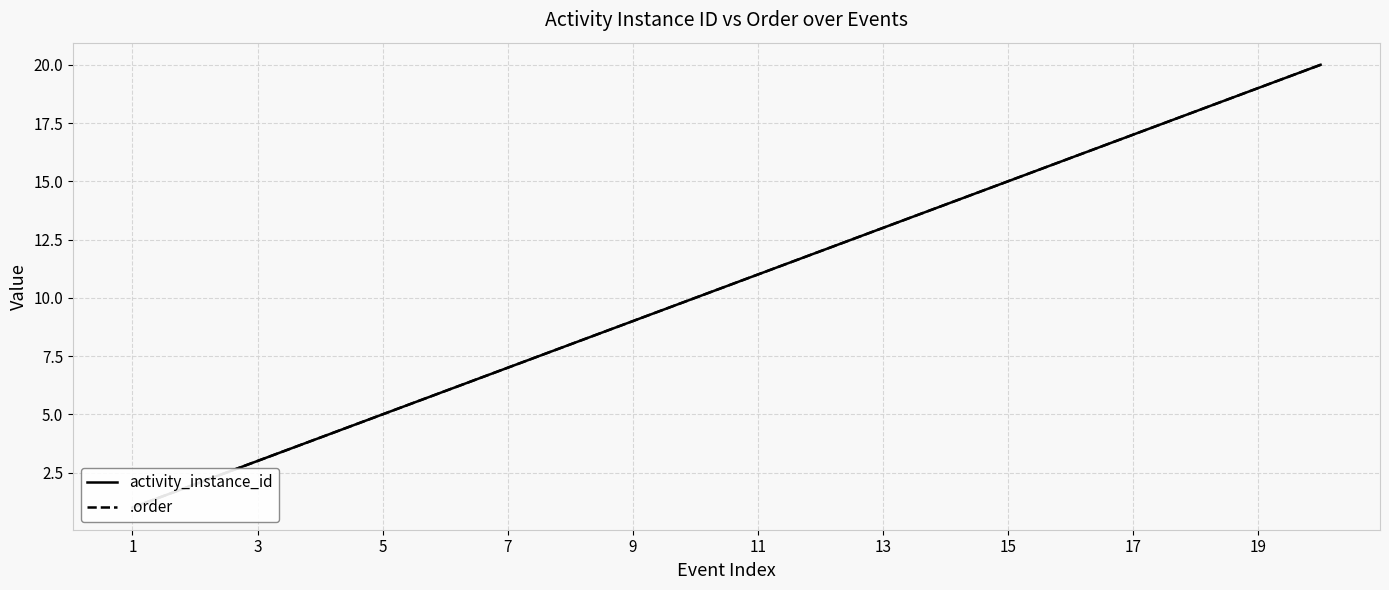

What is the difference between the maximum and minimum values in the activity_instance_id series?

19